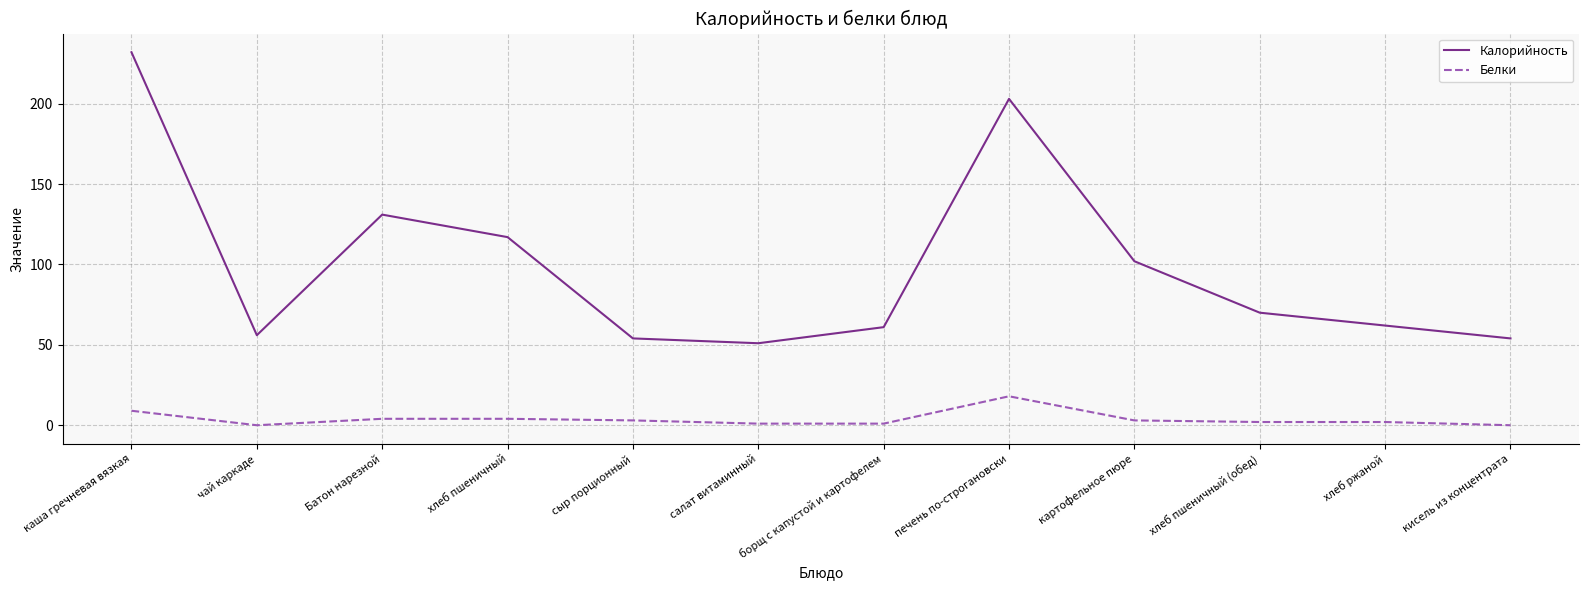

What position from the left is печень по-строгановски?

8